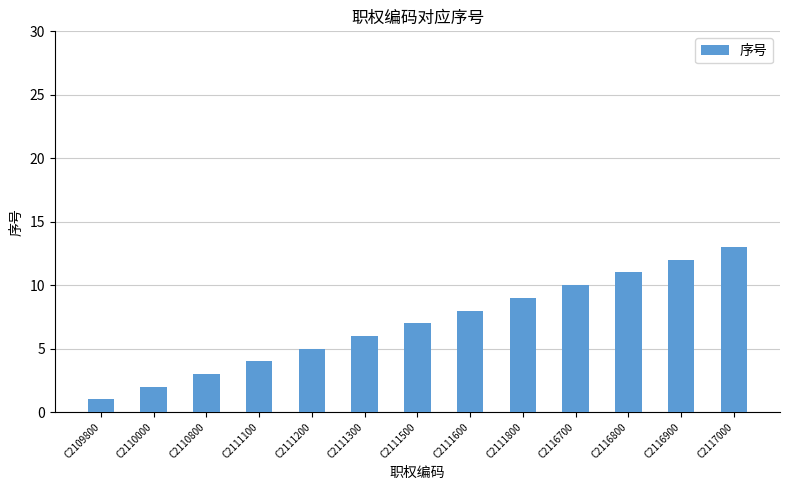

How many data points does each series have?

13